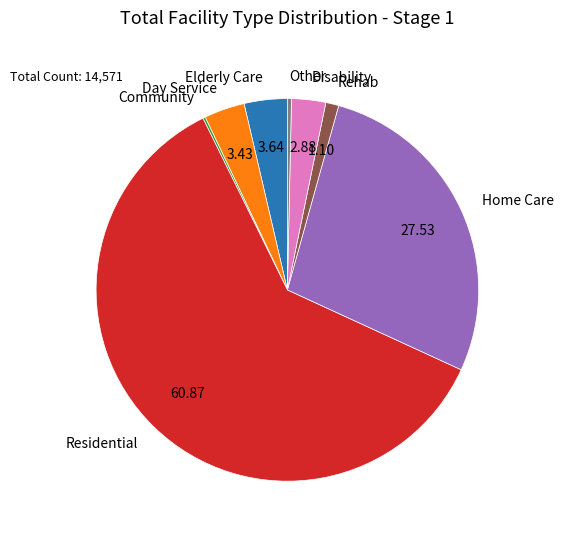

Is the sum of Disability and Residential greater than half?

Yes